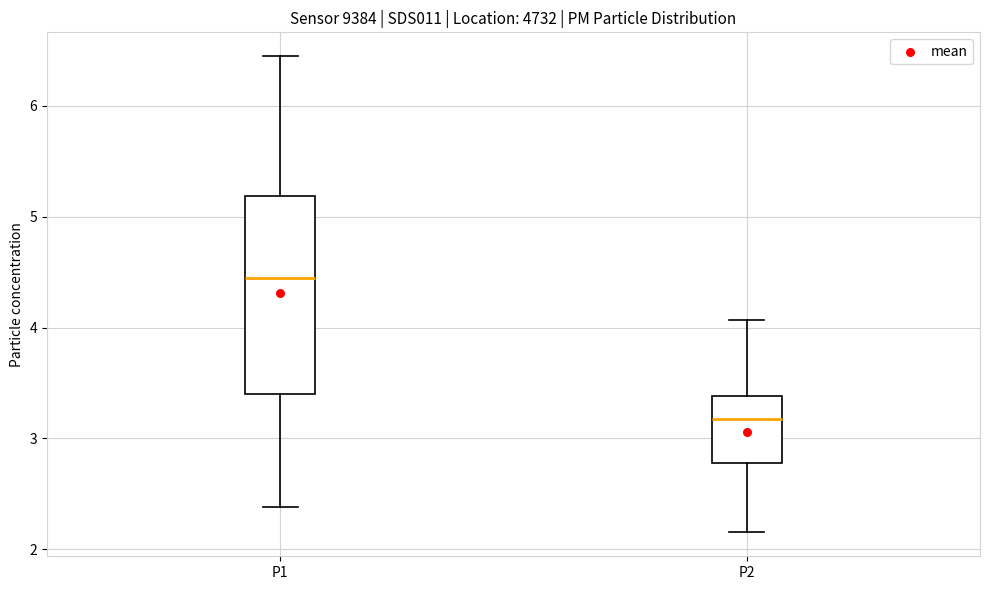

Reading left to right, transcribe this box plot: for each box, give where its median line is, the range the box spans, and where its two whiskers end, as read against the y-axis. The values are not printed on the chart, so give them approximately, as read against the axis.

P1: median 4.5, box 3.4 to 5.2, whiskers 2.4 to 6.5
P2: median 3.2, box 2.8 to 3.4, whiskers 2.2 to 4.1